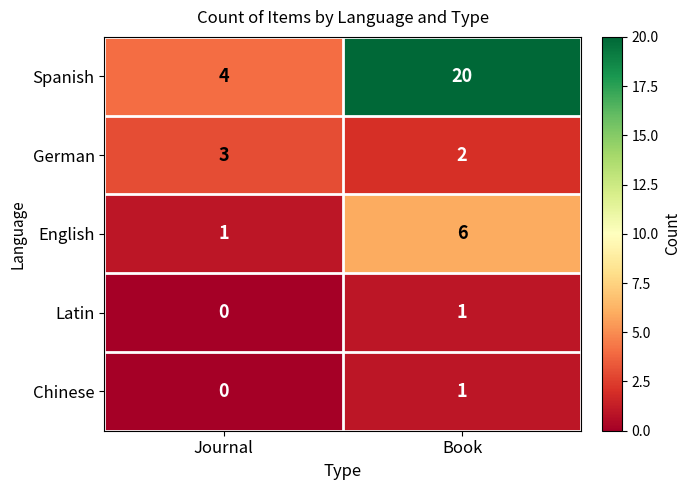

Reading left to right, extract all data points from this chart.

Spanish: 4	20
German: 3	2
English: 1	6
Latin: 0	1
Chinese: 0	1